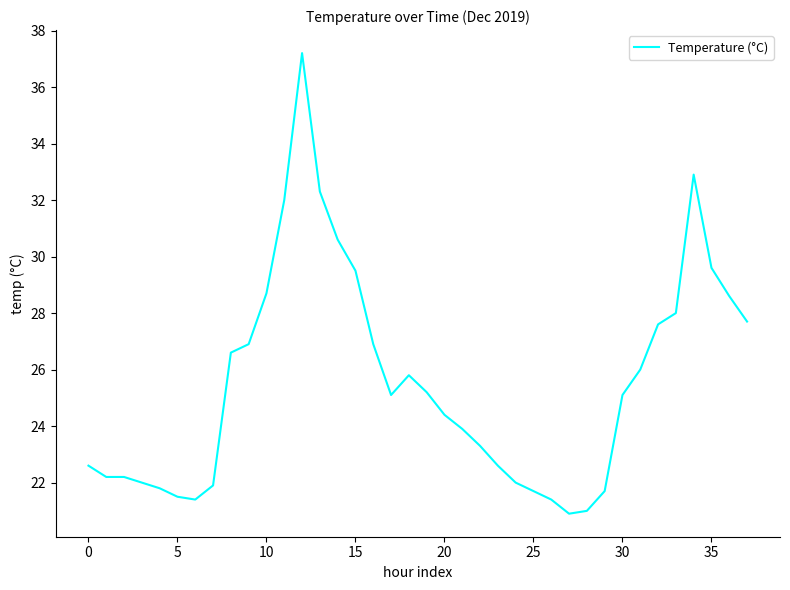

What is the difference between the maximum and minimum values?

16.3